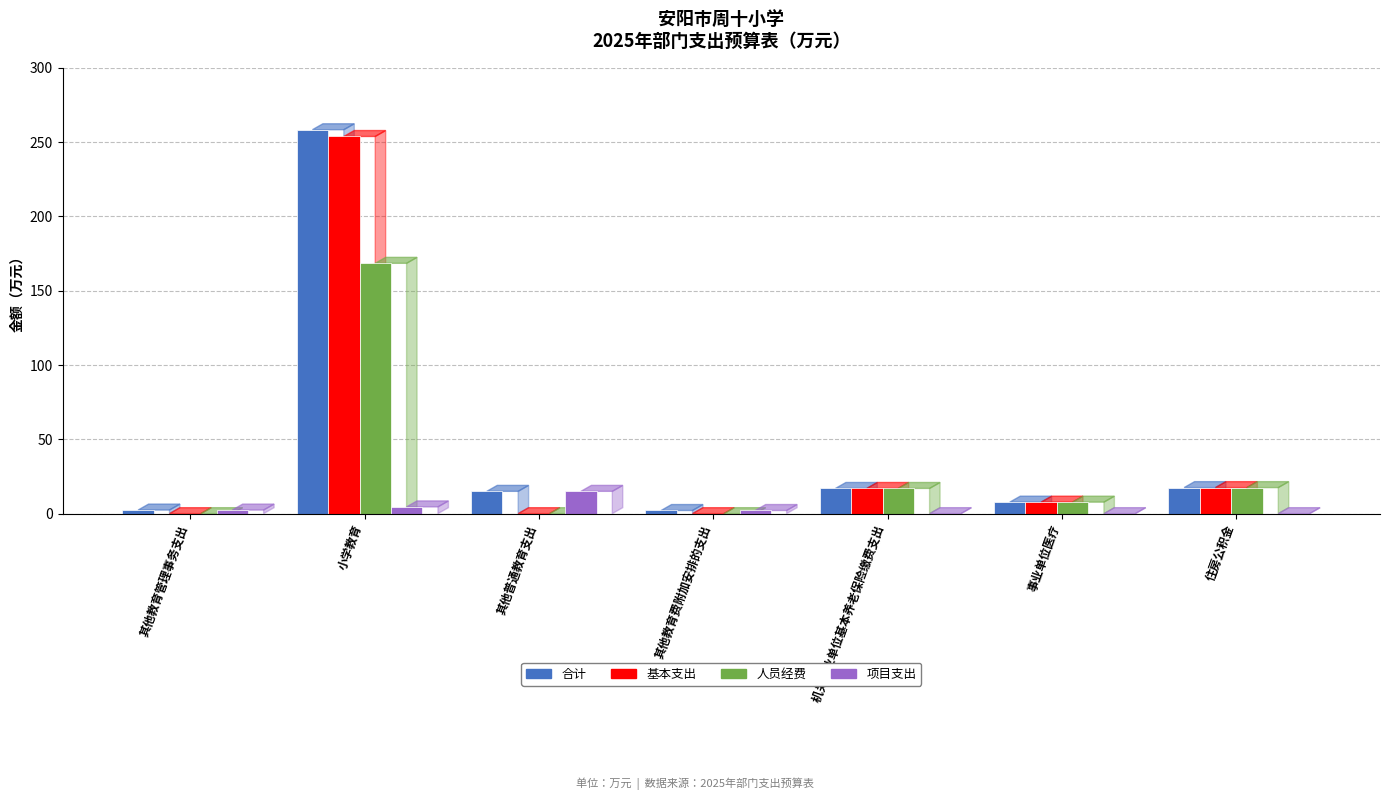

The value of 项目支出 at 其他普通教育支出 is 10.1. True or false?

False